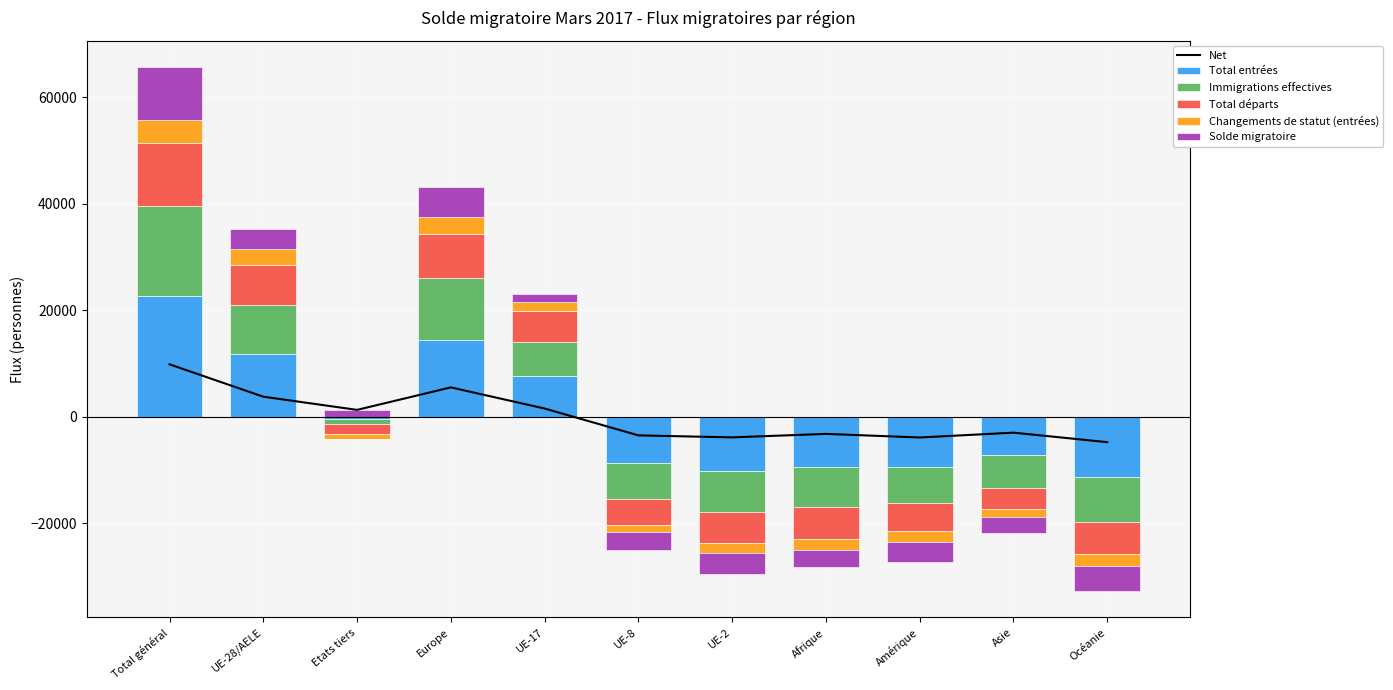

At which category is the sum across all series the highest?

Total général